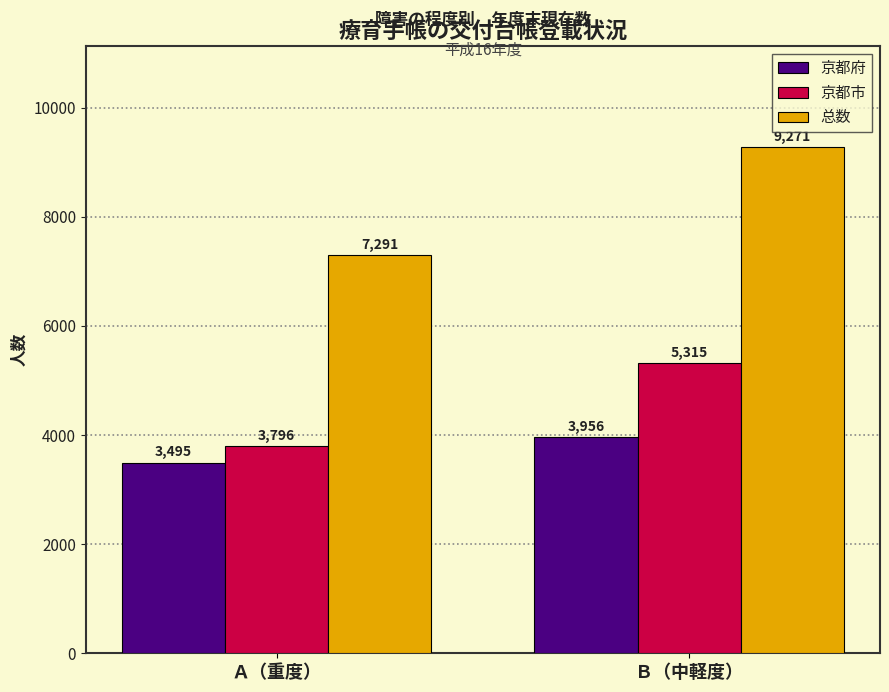

Reading right to left, transcribe all the data shown in this chart.

京都府: Ｂ（中軽度）=3956	Ａ（重度）=3495
京都市: Ｂ（中軽度）=5315	Ａ（重度）=3796
总数: Ｂ（中軽度）=9271	Ａ（重度）=7291